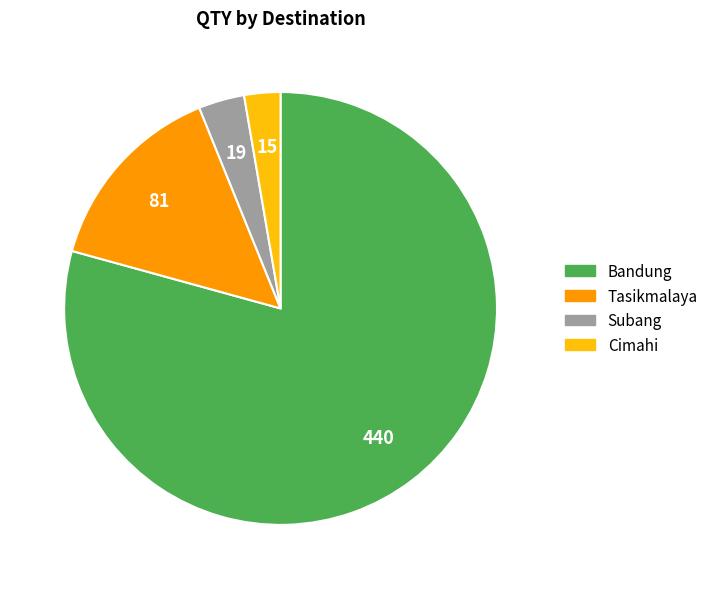

Is the sum of Bandung and Cimahi greater than half?

Yes